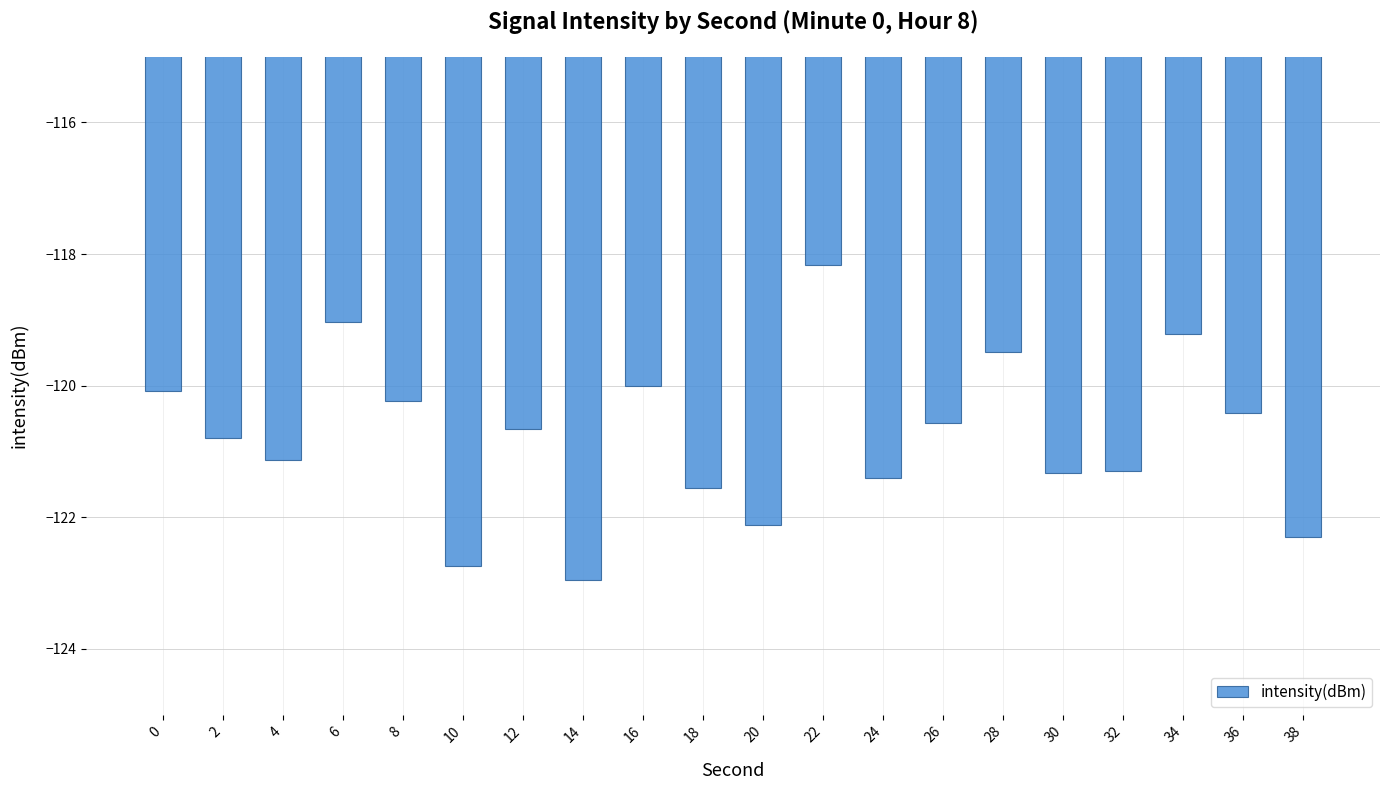

Reading right to left, extract all data points from this chart.

-122.3	-120.4	-119.2	-121.3	-121.3	-119.5	-120.6	-121.4	-118.2	-122.1	-121.6	-120.0	-123.0	-120.7	-122.7	-120.2	-119.0	-121.1	-120.8	-120.1